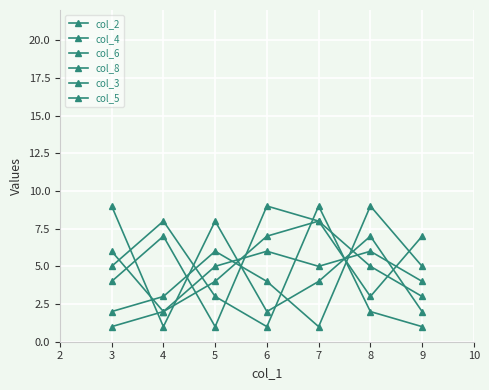

At which label does col_5 first exceed 5?

4